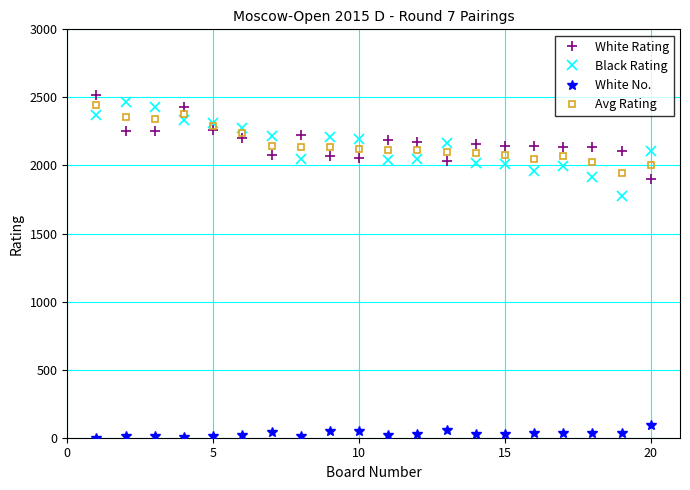

What is the smallest value displayed?

1.0